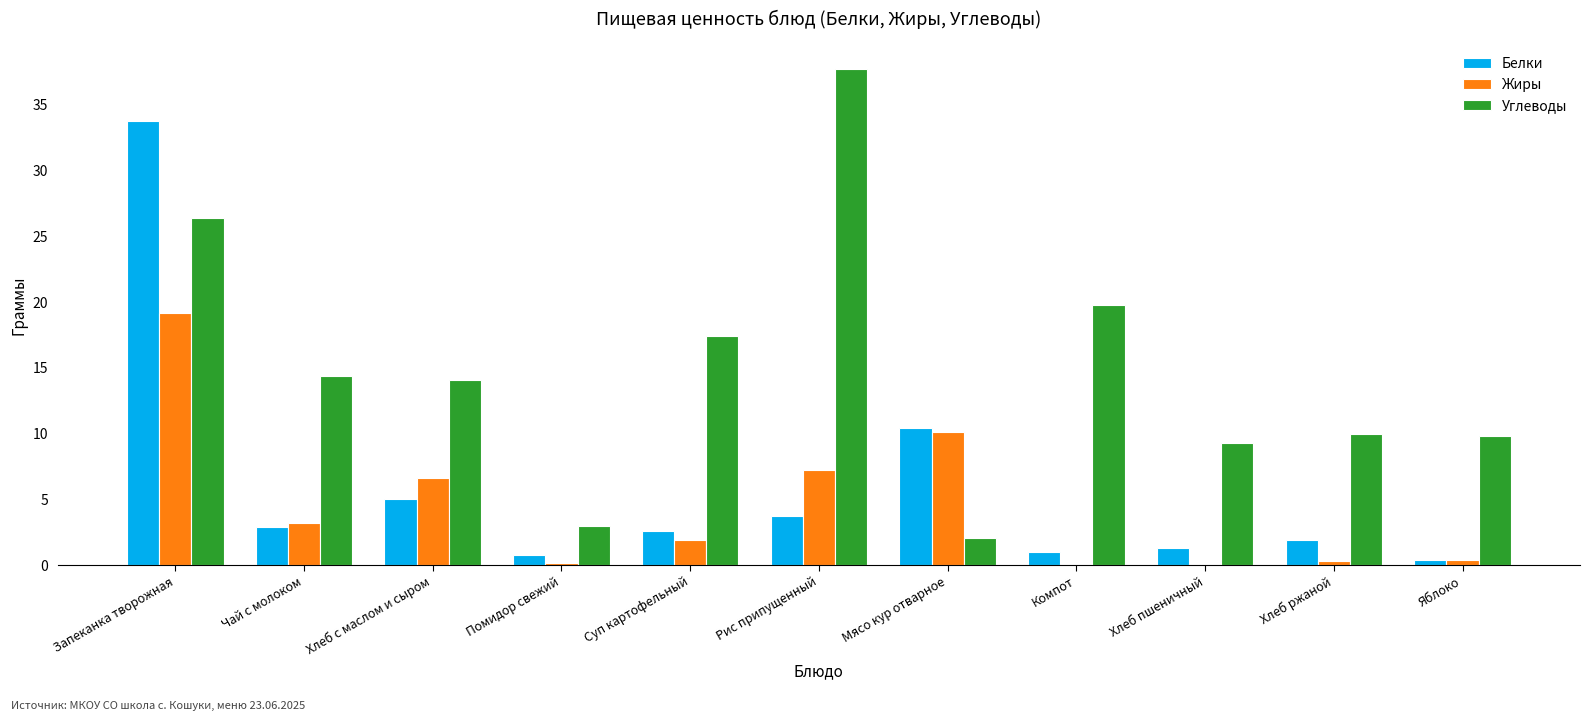

What is the sum of the Углеводы values at Яблоко and Хлеб ржаной?

19.8